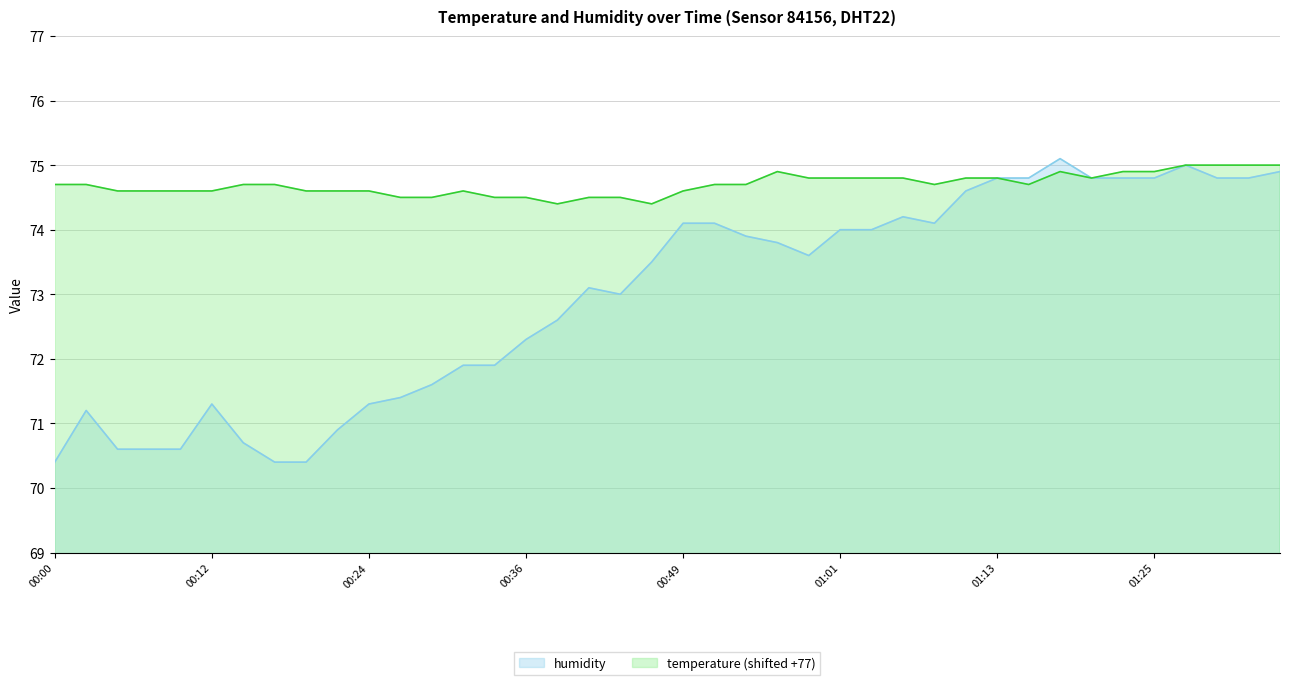

At how many categories does at least one series exceed 71?

40